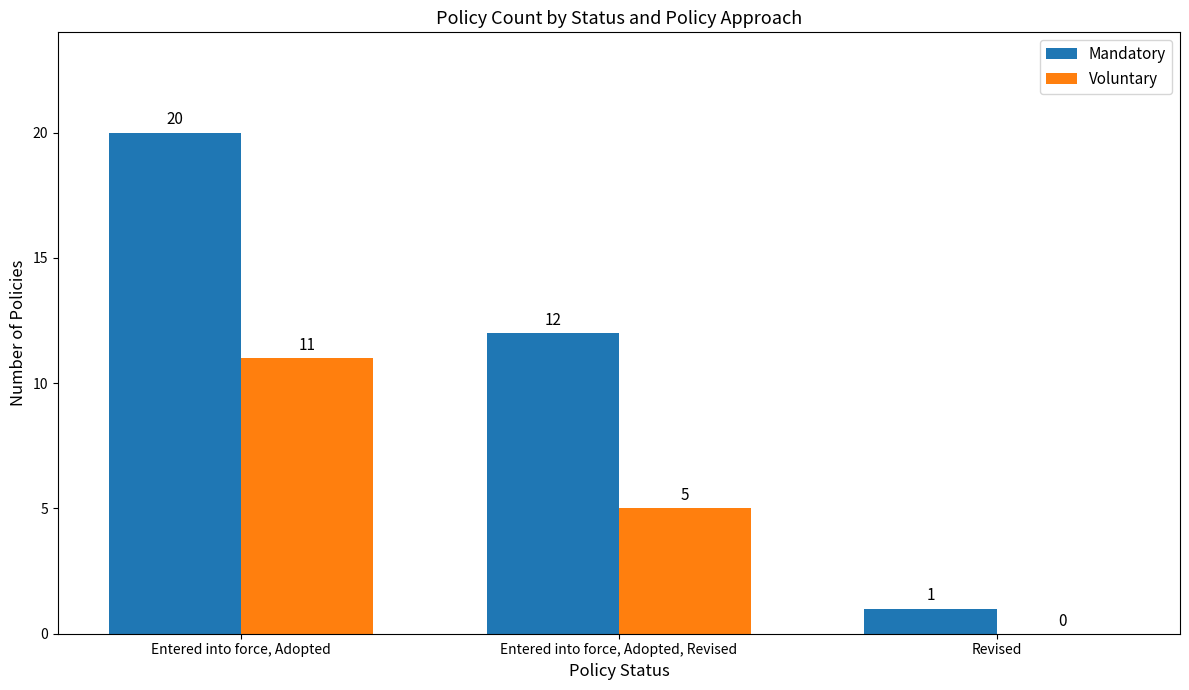

Between Entered into force, Adopted, Revised and Revised, which series saw the biggest shift?

Mandatory